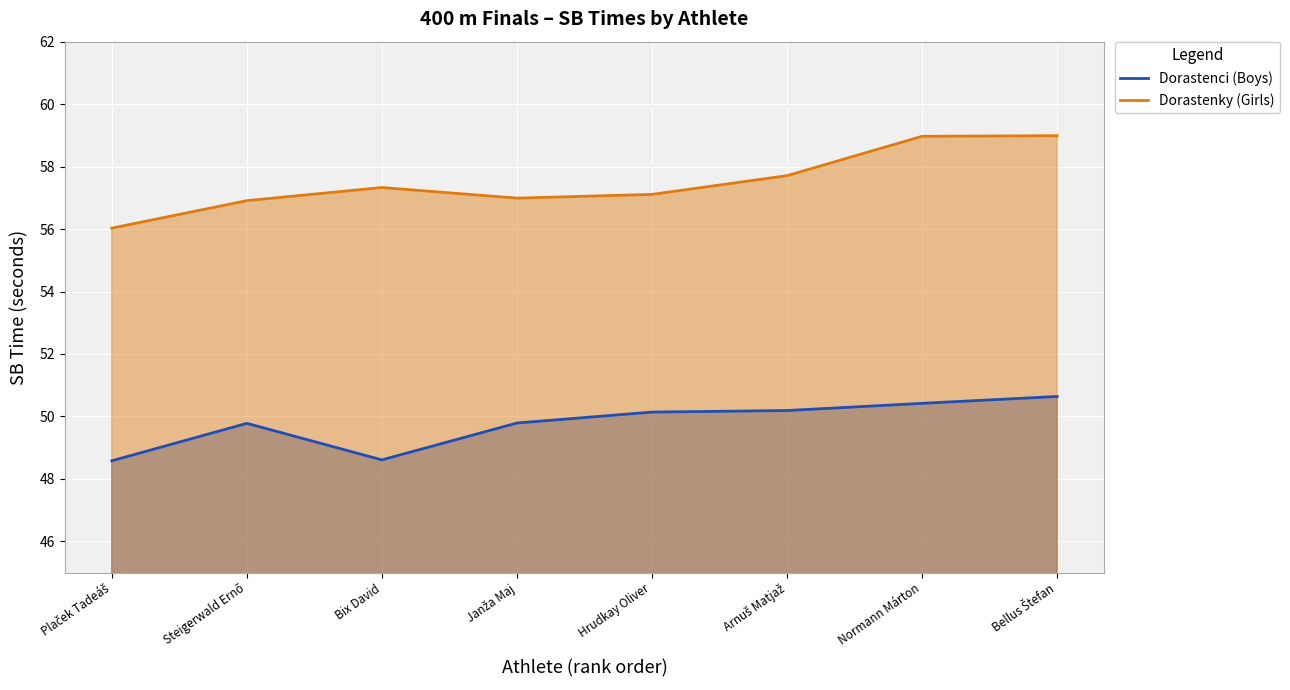

What value does the Dorastenci (Boys) series have at Hrudkay Oliver?

50.1